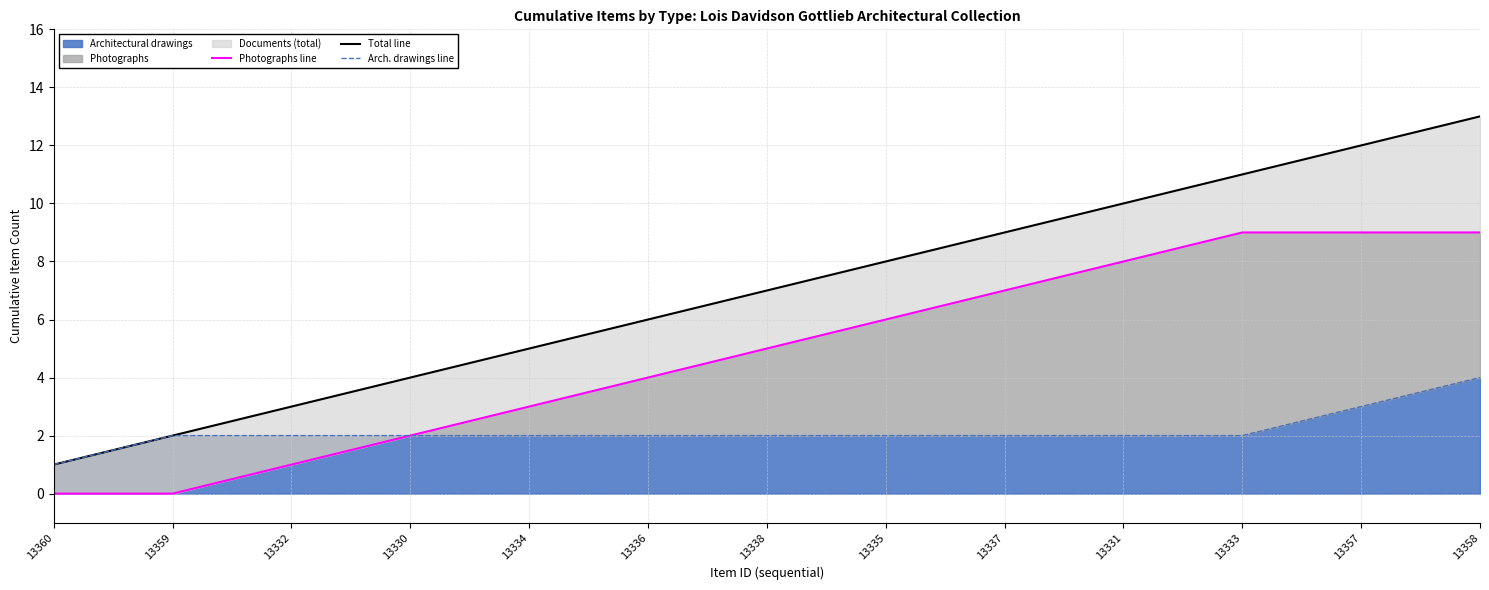

True or false: Total line and Photographs line cross at least once.

False